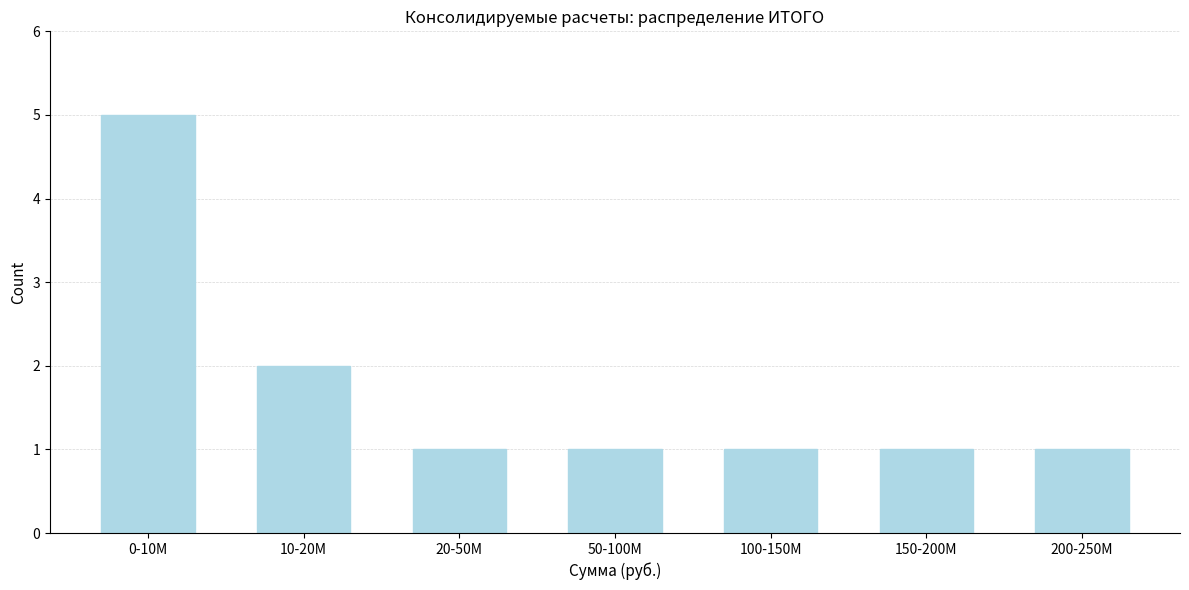

Reading left to right, extract all data points from this chart.

5	2	1	1	1	1	1